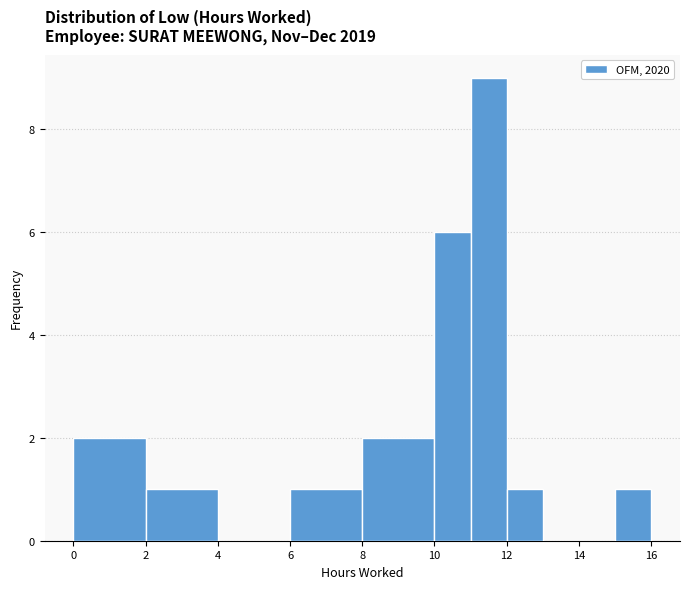

Reading left to right, transcribe this chart: for each bar, give the range it covers on the x-axis and its height. The values are not printed on the chart, so give them approximately, as read against the axis.

0 to 2: 2
2 to 4: 1
4 to 6: 0
6 to 8: 1
8 to 10: 2
10 to 11: 6
11 to 12: 9
12 to 13: 1
13 to 14: 0
14 to 15: 0
15 to 16: 1